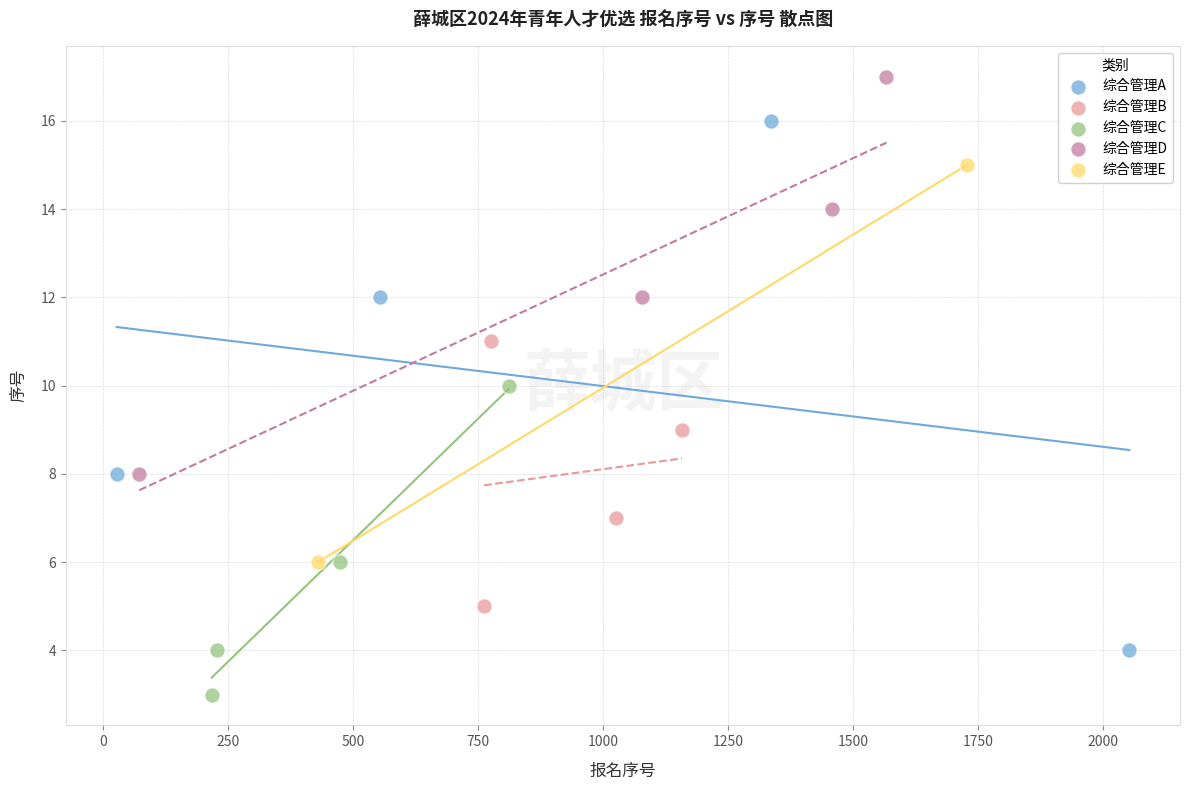

Which series reaches the maximum Y coordinate?

综合管理D